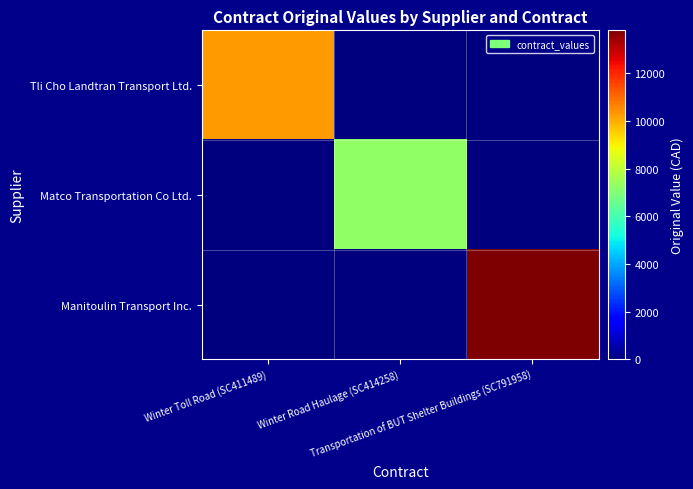

Which label corresponds to the smallest value in the chart?

Winter Road Haulage (SC414258)